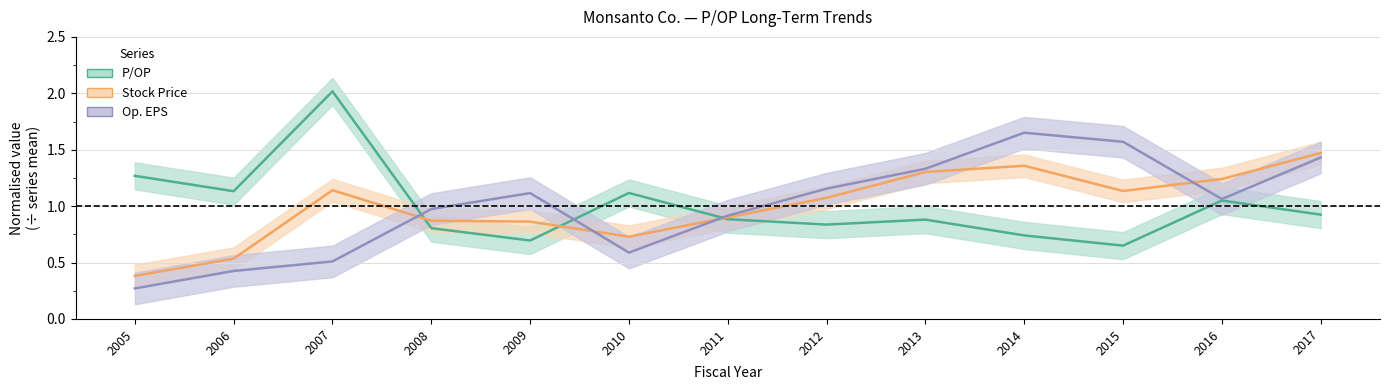

Which series has the widest spread of values?

Op. EPS